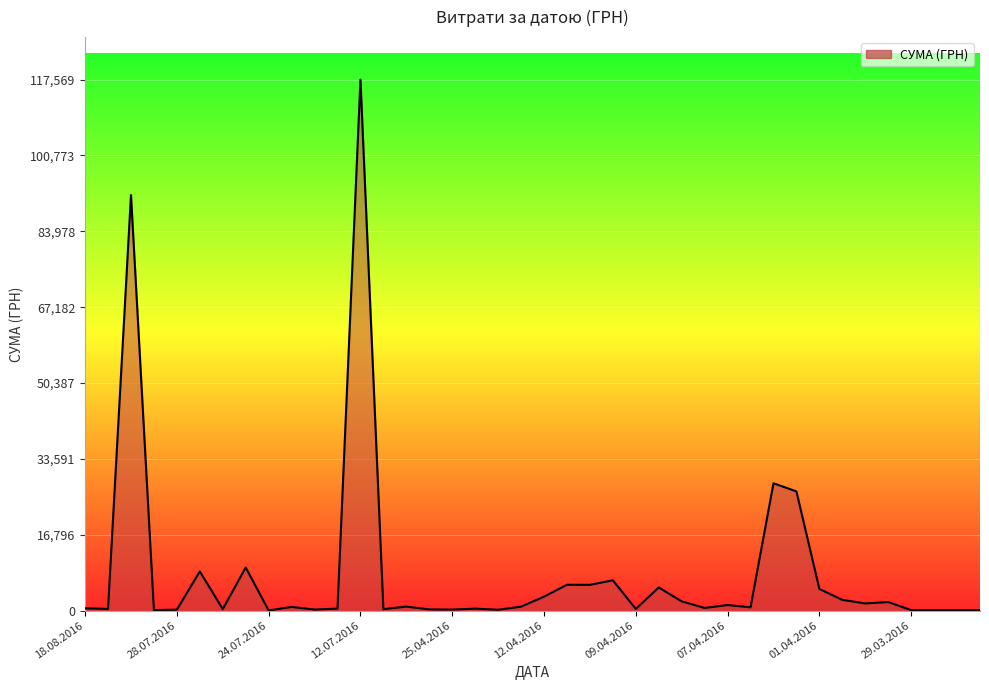

How many lines are shown in the chart?

1